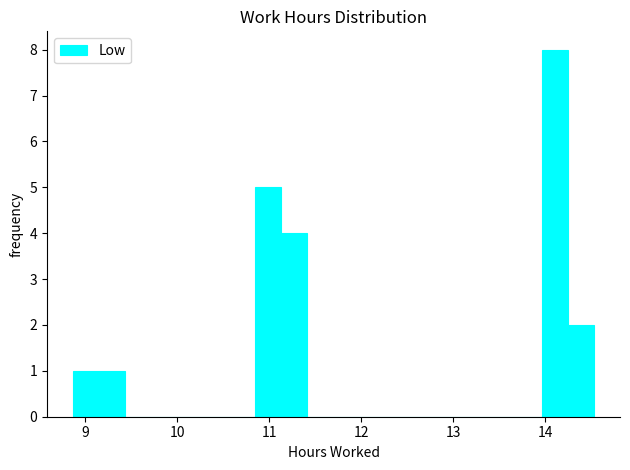

Read against the x-axis, roughly where is the centre of the tallest bar?

14.1